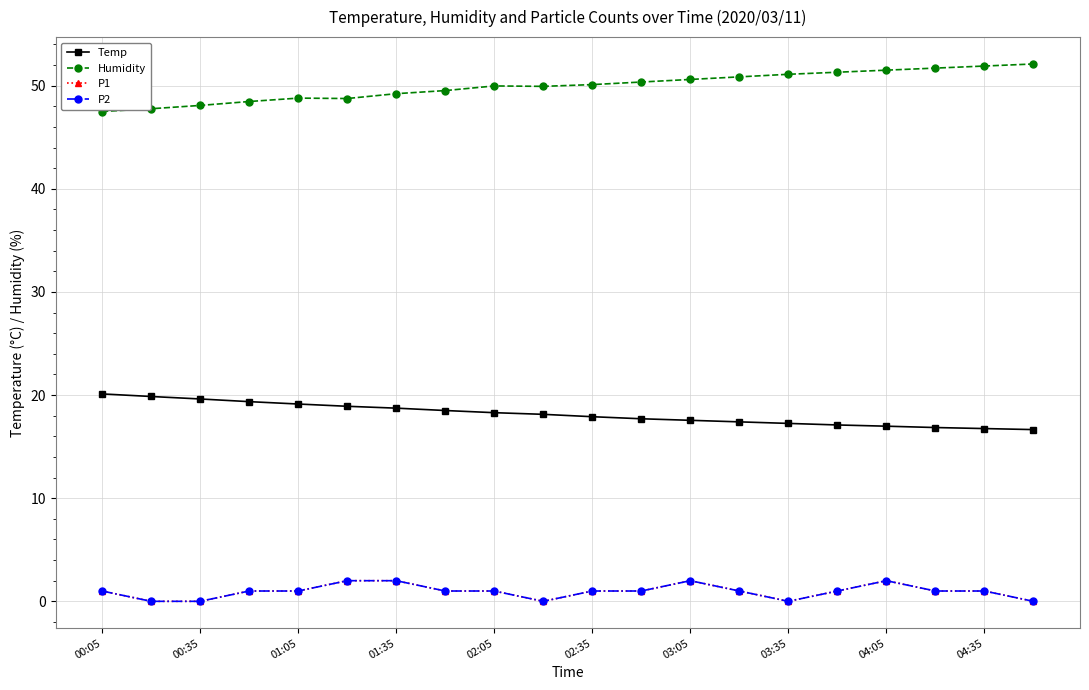

What is the average value of the P1 series?

0.9